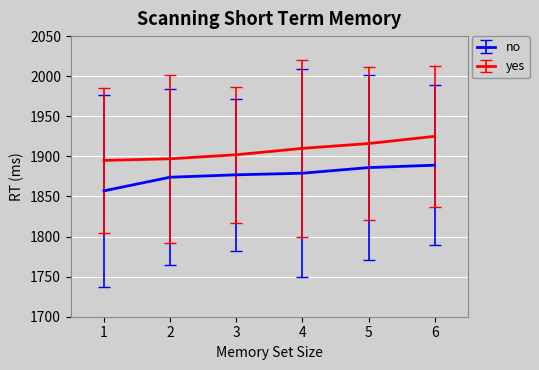

Reading right to left, list all the values displayed in this chart.

no: 6=1889	5=1886	4=1879	3=1877	2=1874	1=1857
yes: 6=1925	5=1916	4=1910	3=1902	2=1897	1=1895